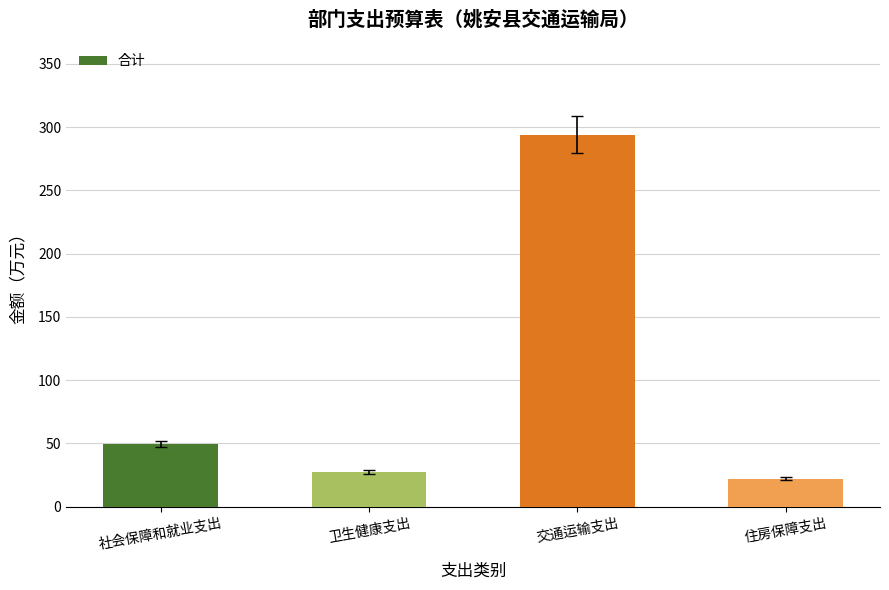

List the labels in order of value, smallest first.

住房保障支出, 卫生健康支出, 社会保障和就业支出, 交通运输支出